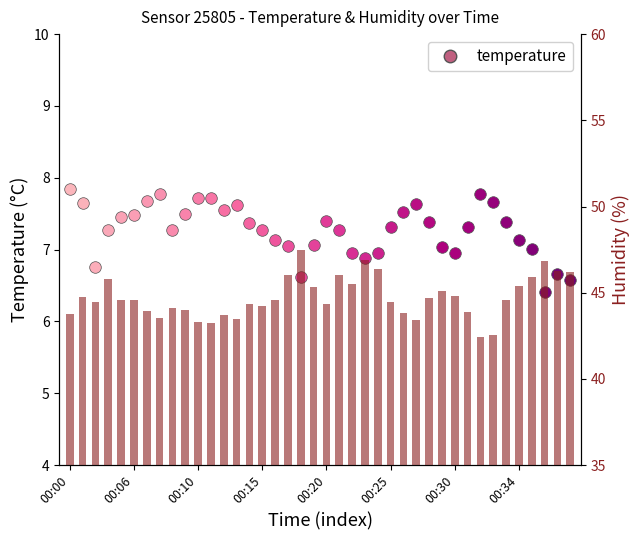

What is the ratio of the value at 39 to the value at 30?

1.0